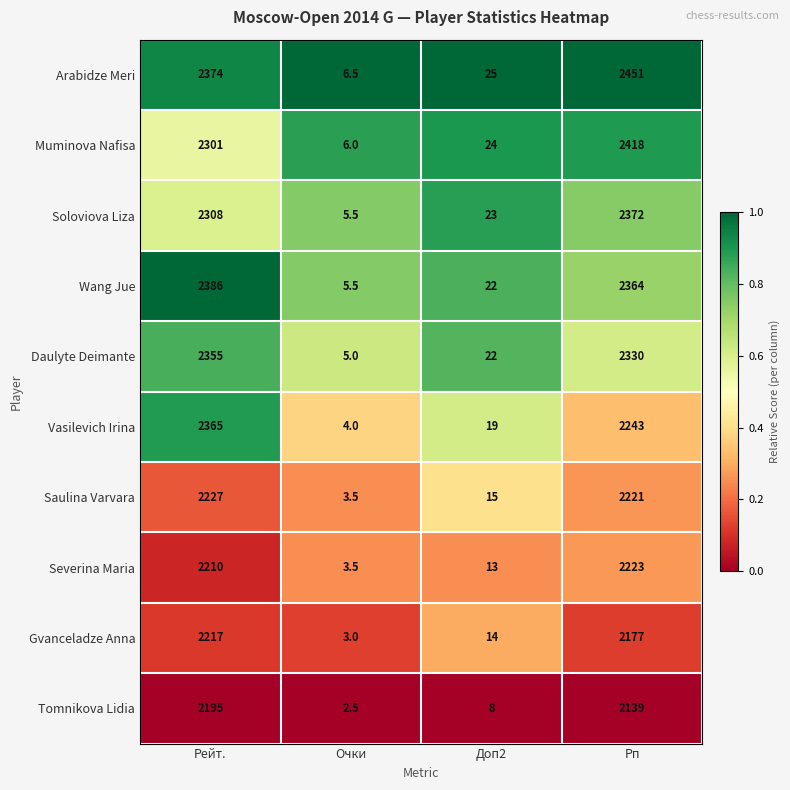

Between Доп2 and Рп, which series saw the biggest shift?

Arabidze Meri